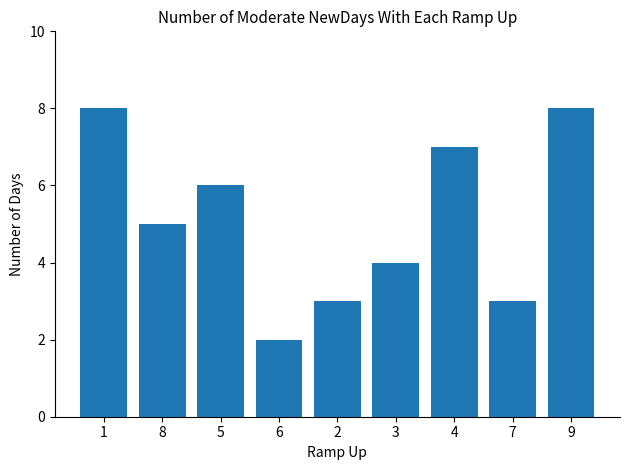

What is the difference between the maximum and minimum values?

6